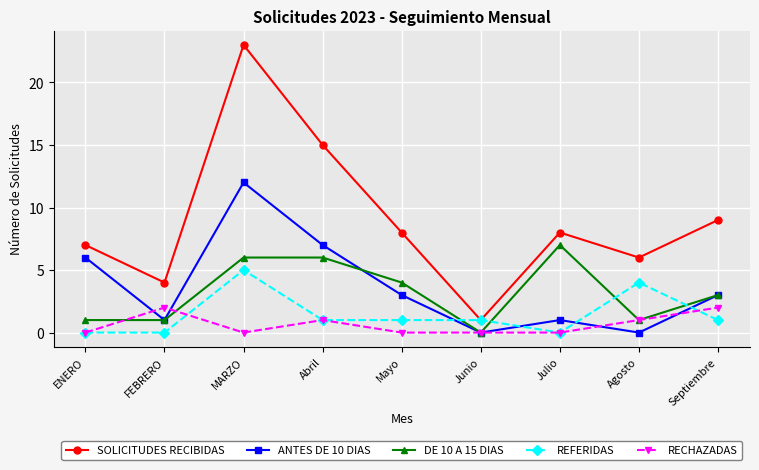

Does the chart have visible grid lines?

Yes